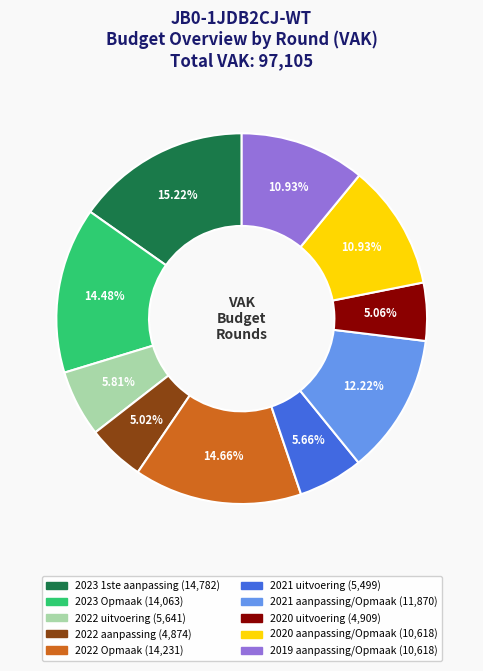

Combined, what portion of the pie is 2020 aanpassing/Opmaak and 2020 uitvoering?

16.0%